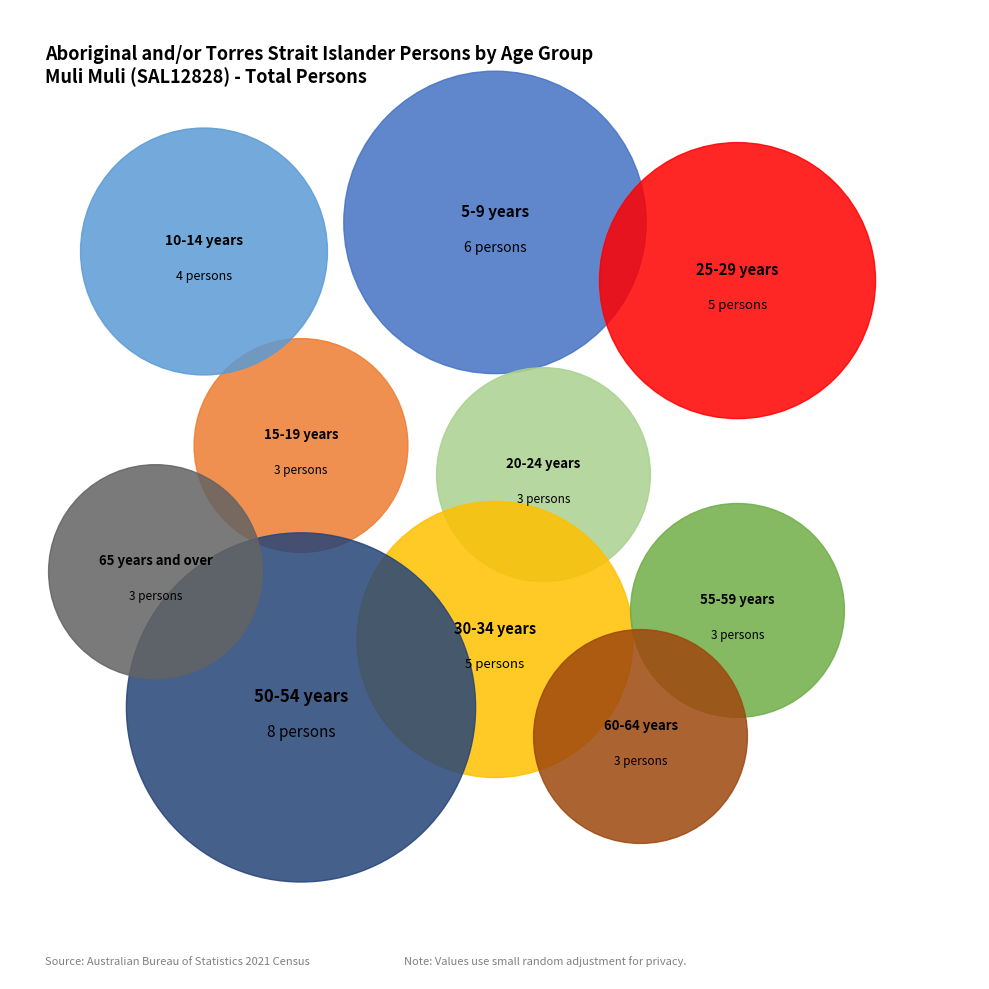

Count the number of slices in the pie.

10